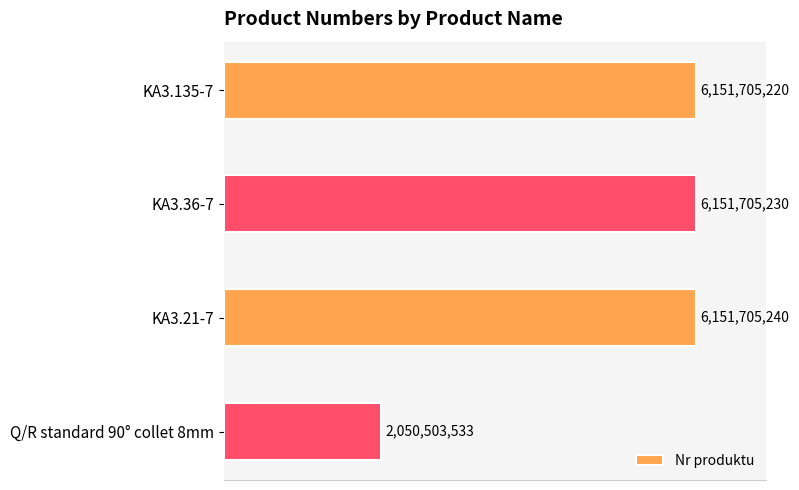

What is the sum of all values?

20505619223